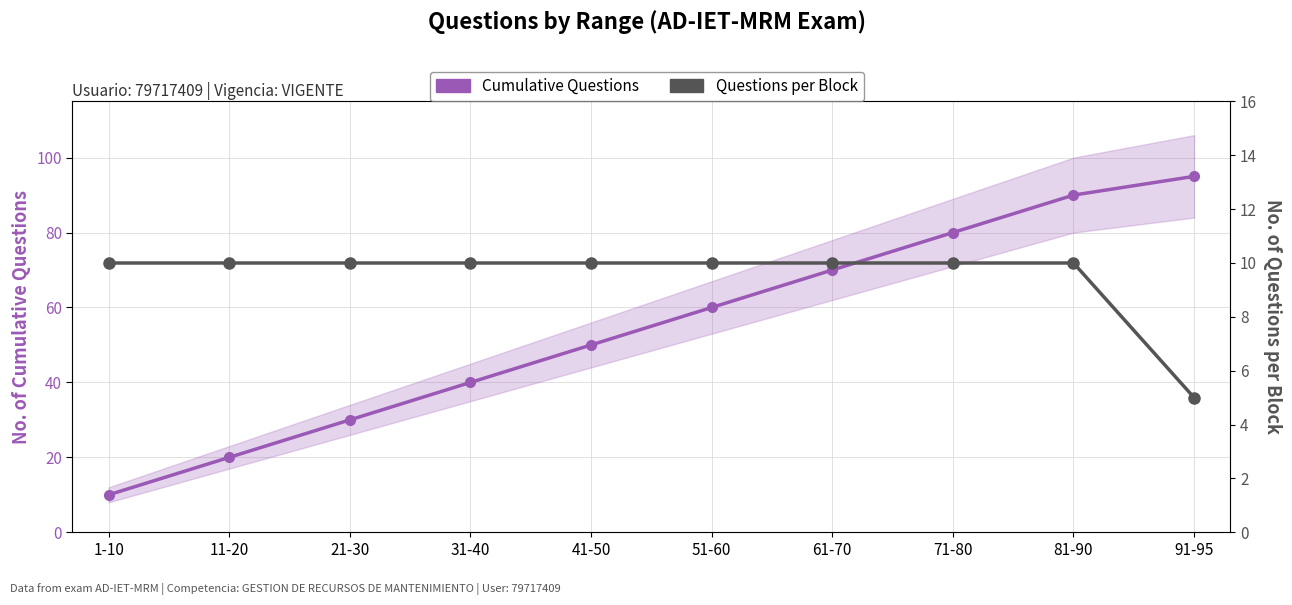

Which series has the largest range (max minus min)?

Cumulative Questions